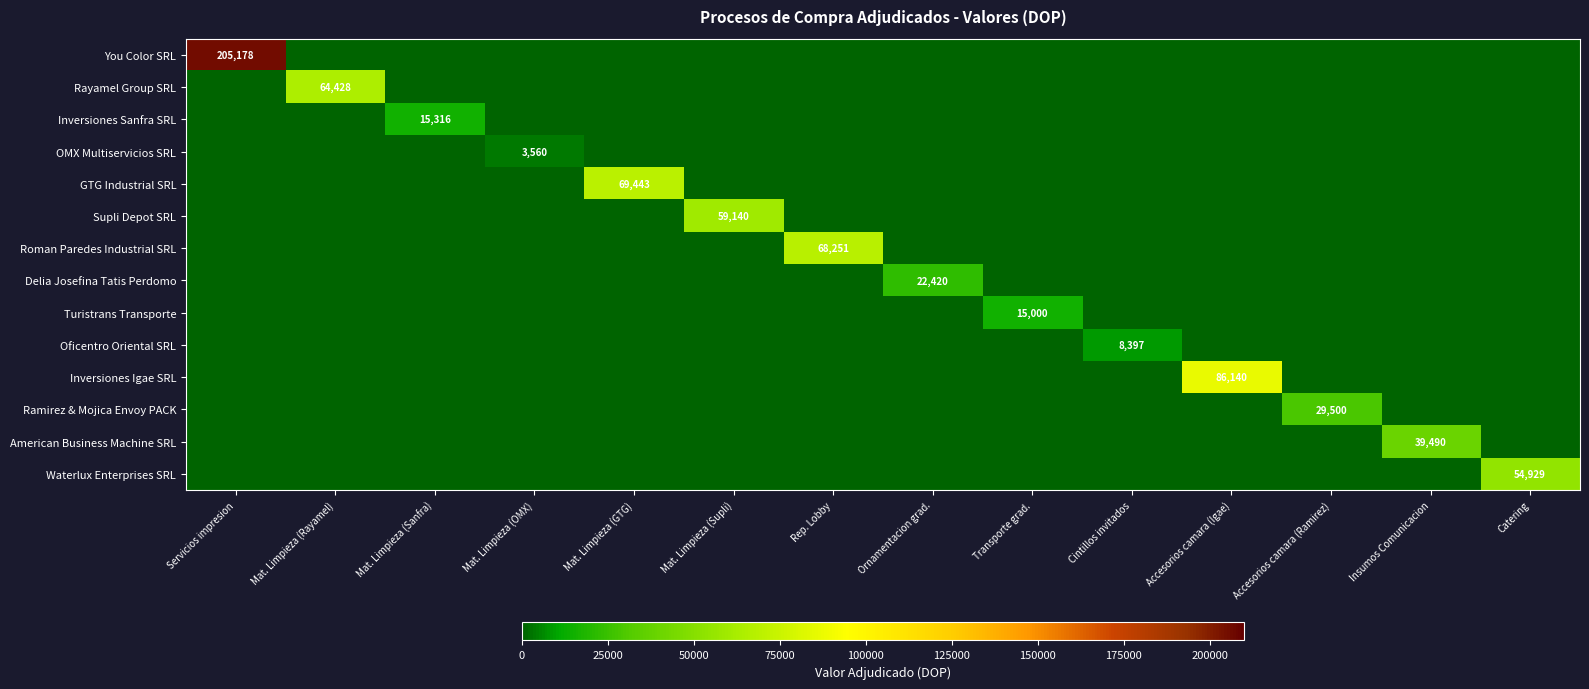

What is the total value across all series at Rep. Lobby?

68251.2